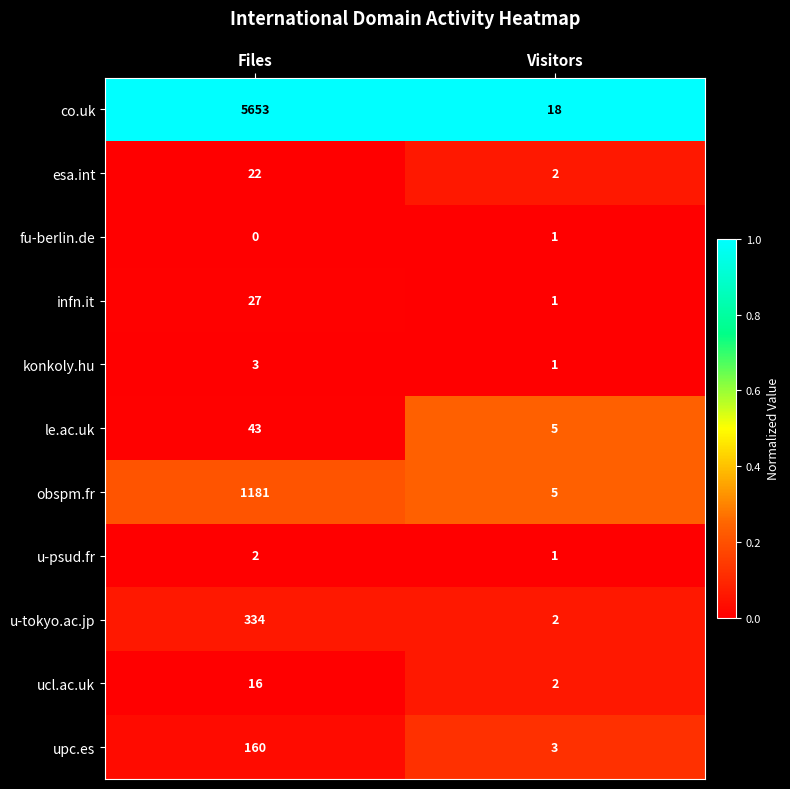

Between Files and Visitors, which series saw the biggest shift?

co.uk